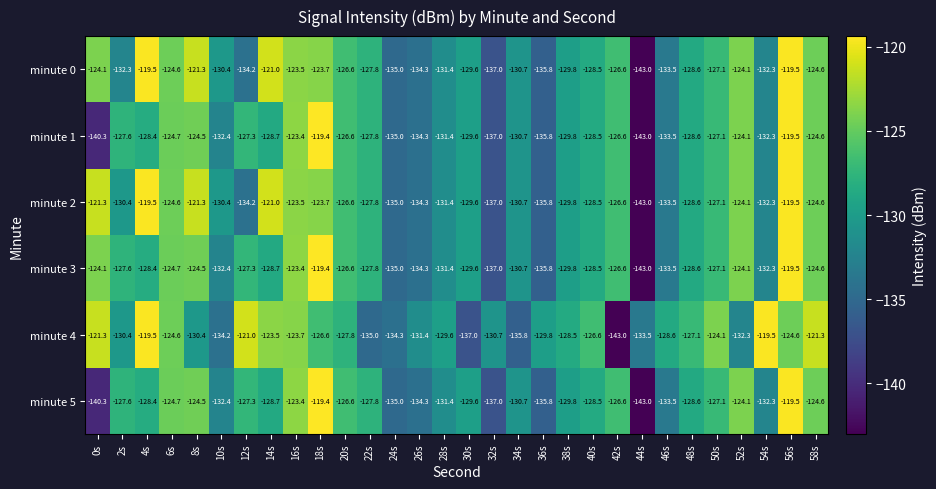

What is the difference between the highest and lowest values at 28s?

1.8